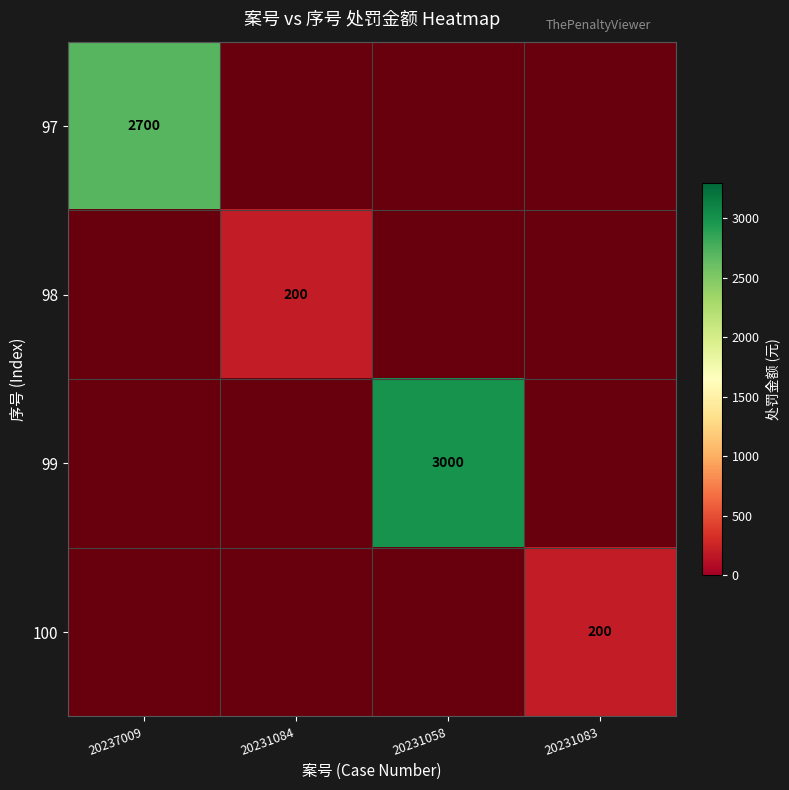

Which has a higher value, 20231083 or 20237009?

20237009